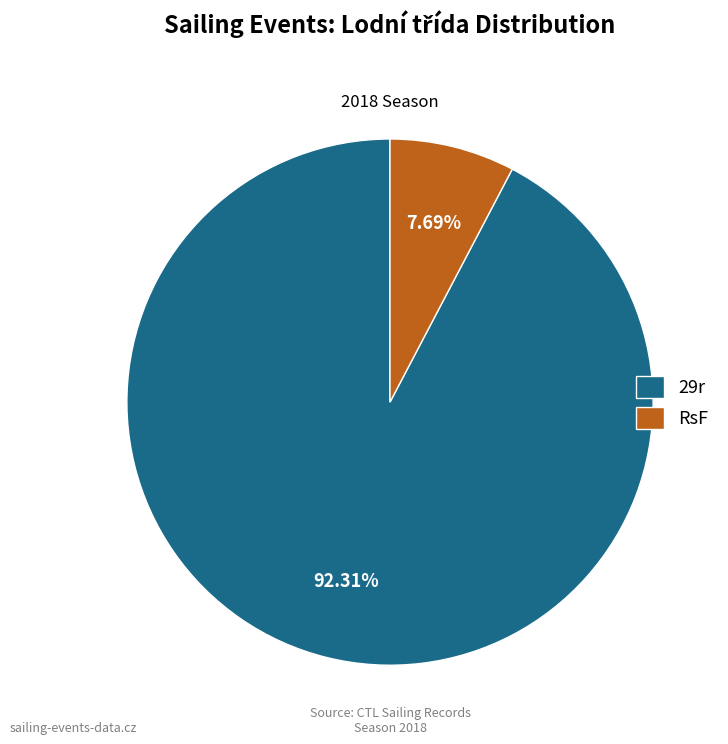

The RsF slice represents 8% of the pie. True or false?

True